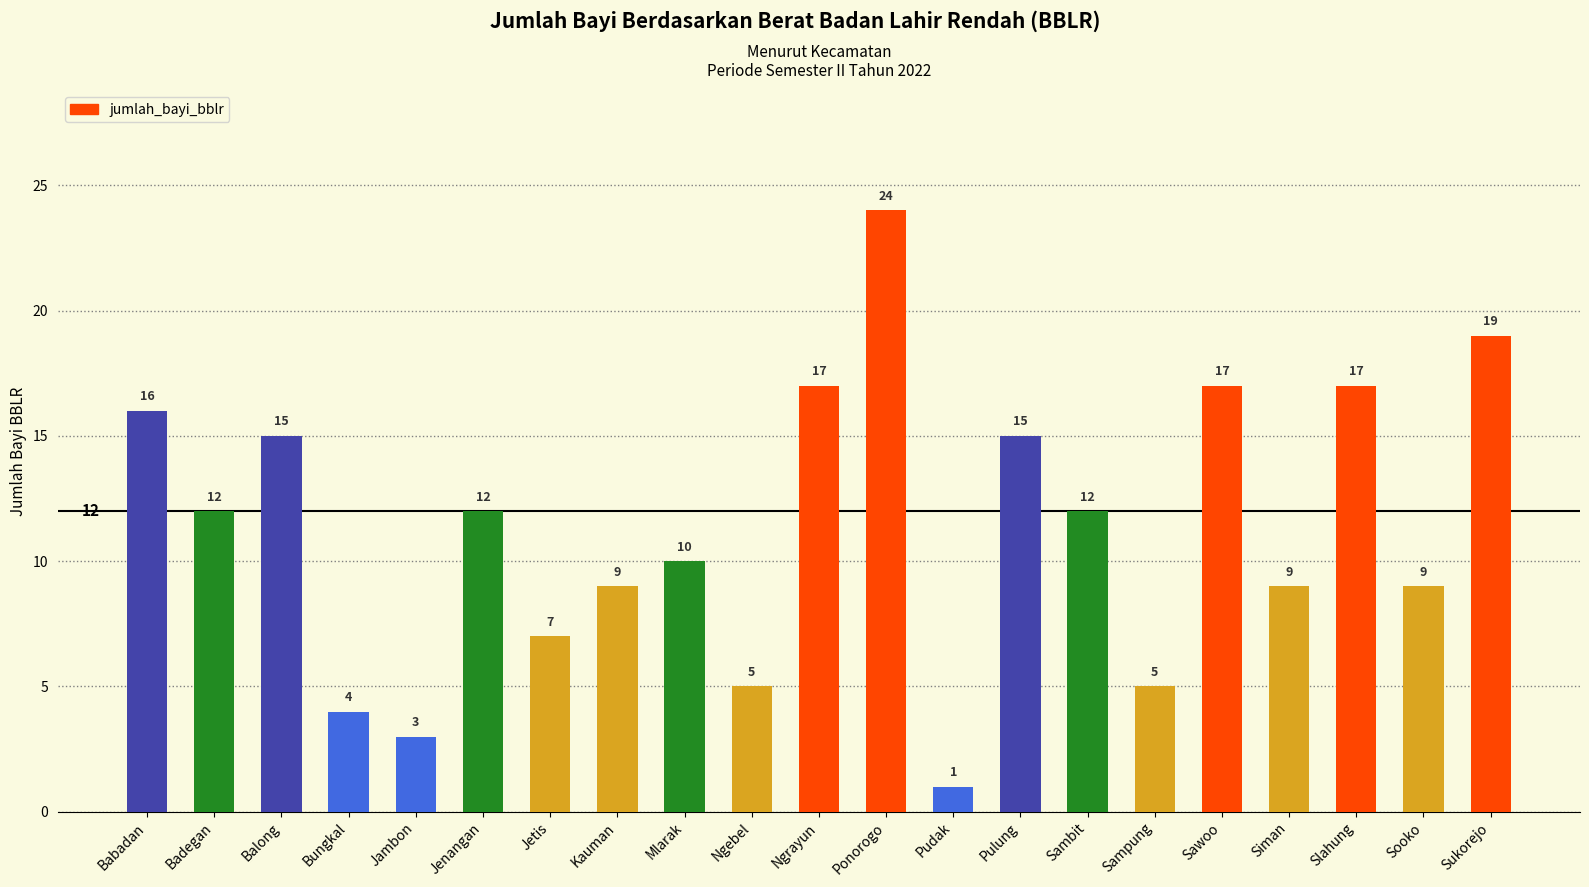

How many bars are there in total?

21